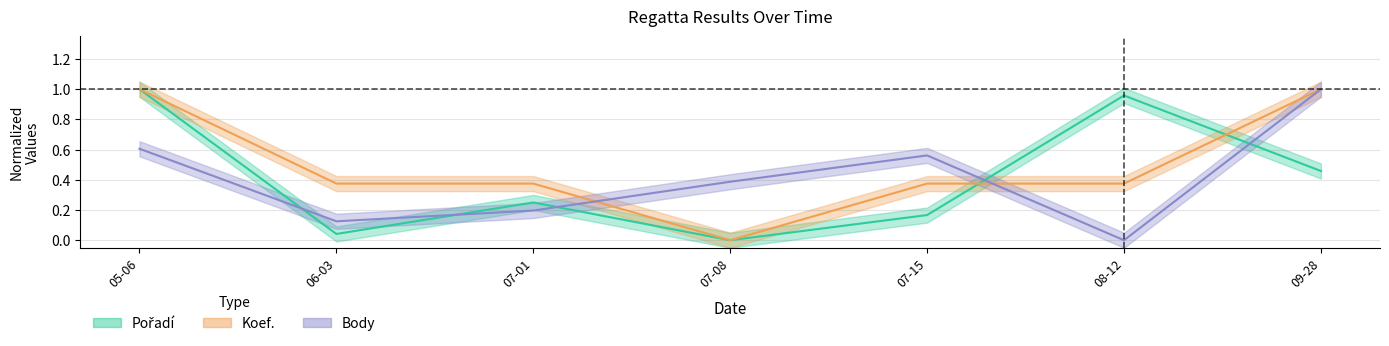

How many lines are shown in the chart?

3